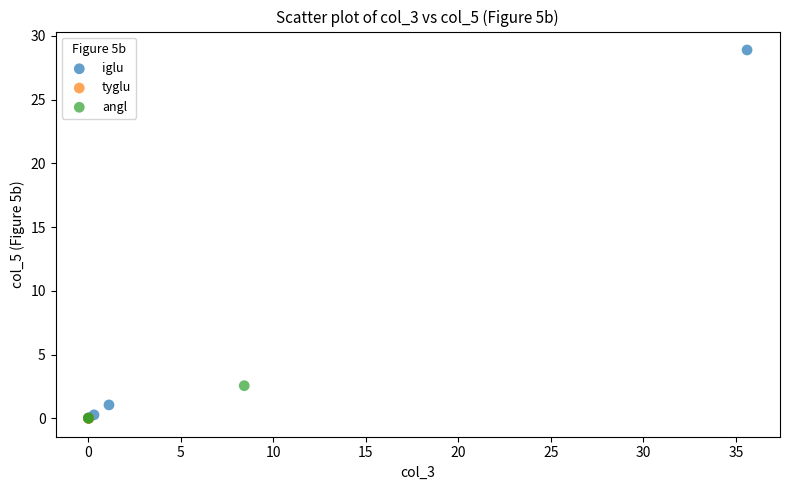

Which series contains the highest Y value?

iglu